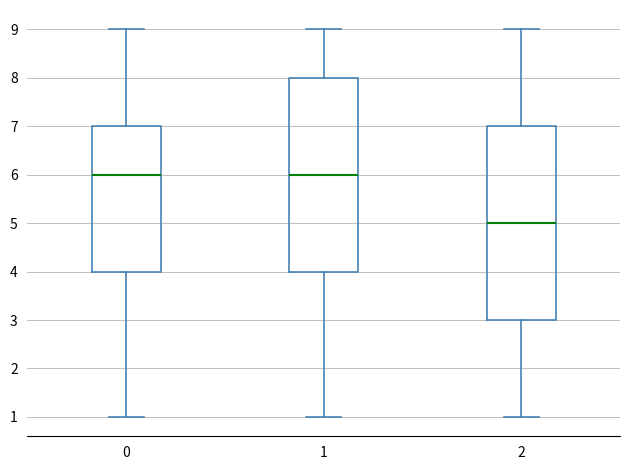

Where is the upper edge of the box at x = 1 on the y-axis? The values are not printed on the chart, so give them approximately, as read against the axis.

8